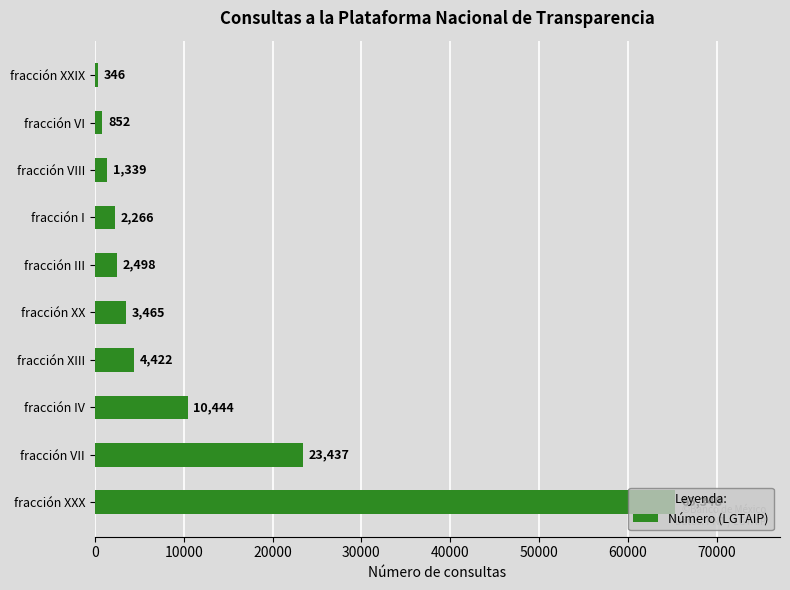

How many categories are shown in the chart?

10